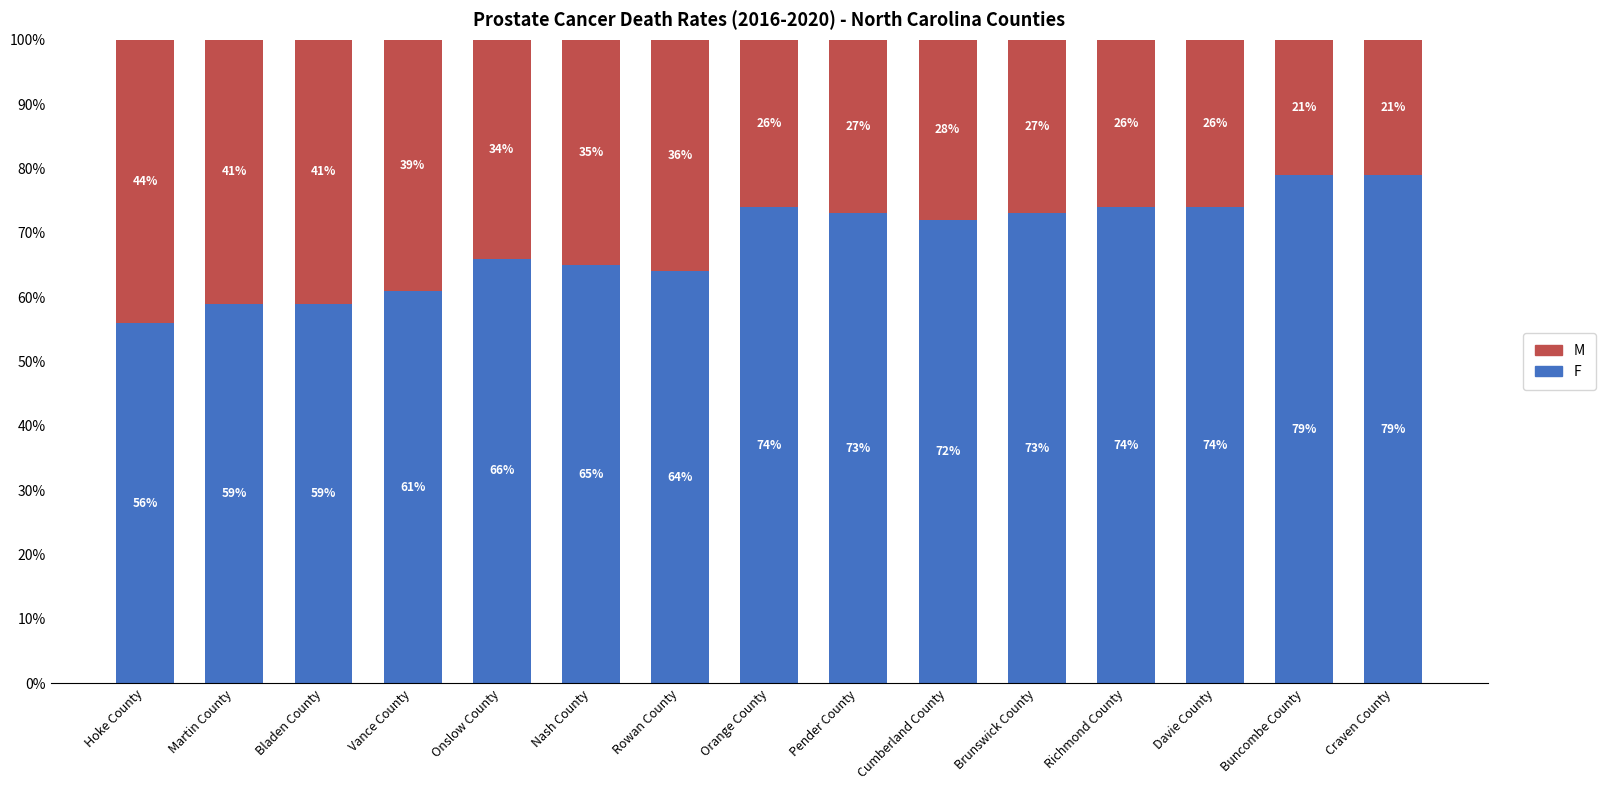

Reading left to right, transcribe the values for F.

Hoke County=56	Martin County=59	Bladen County=59	Vance County=61	Onslow County=66	Nash County=65	Rowan County=64	Orange County=74	Pender County=73	Cumberland County=72	Brunswick County=73	Richmond County=74	Davie County=74	Buncombe County=79	Craven County=79